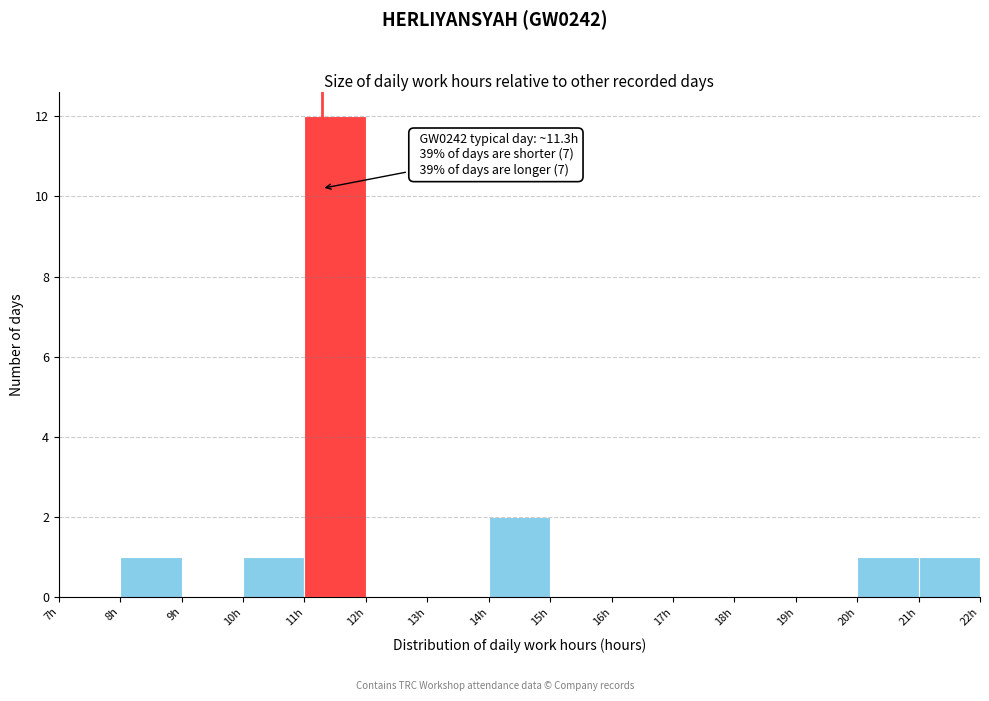

Which range on the x-axis has the tallest bar?

11 to 12